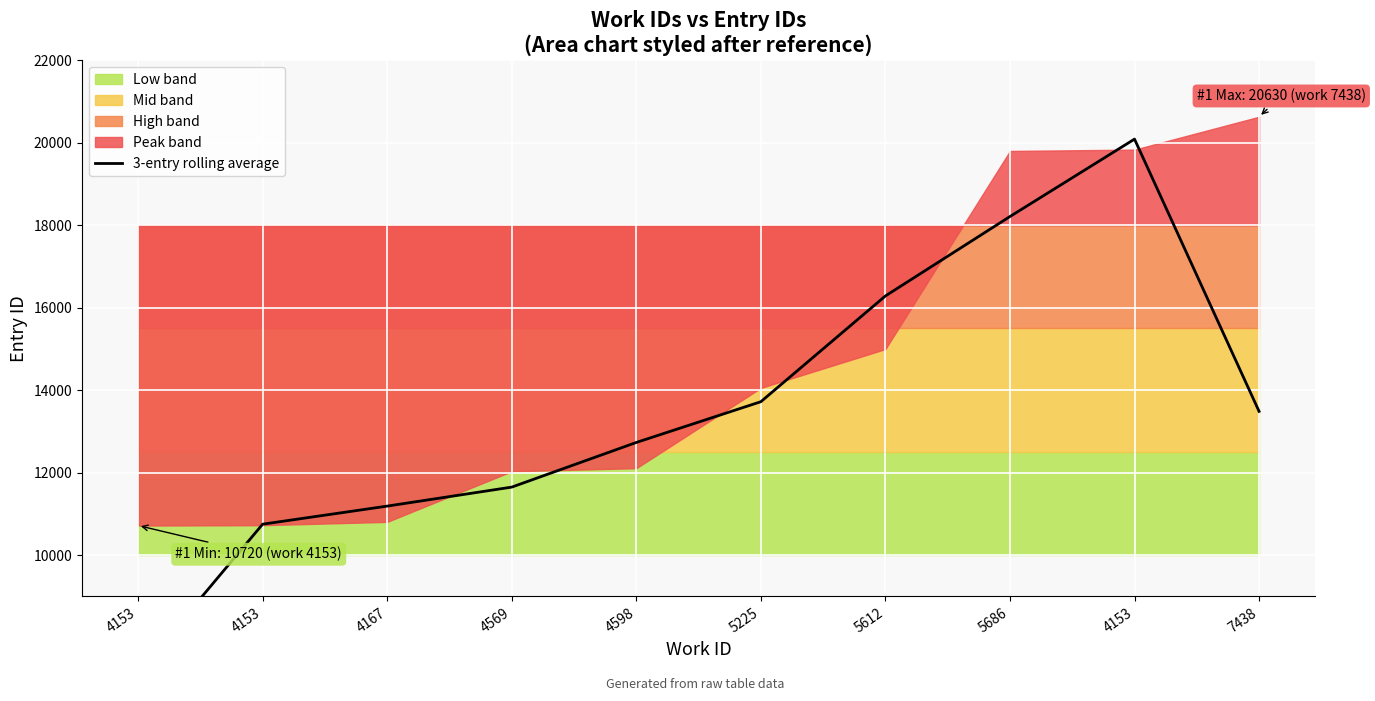

What is the approximate value at 4153?

10752.3